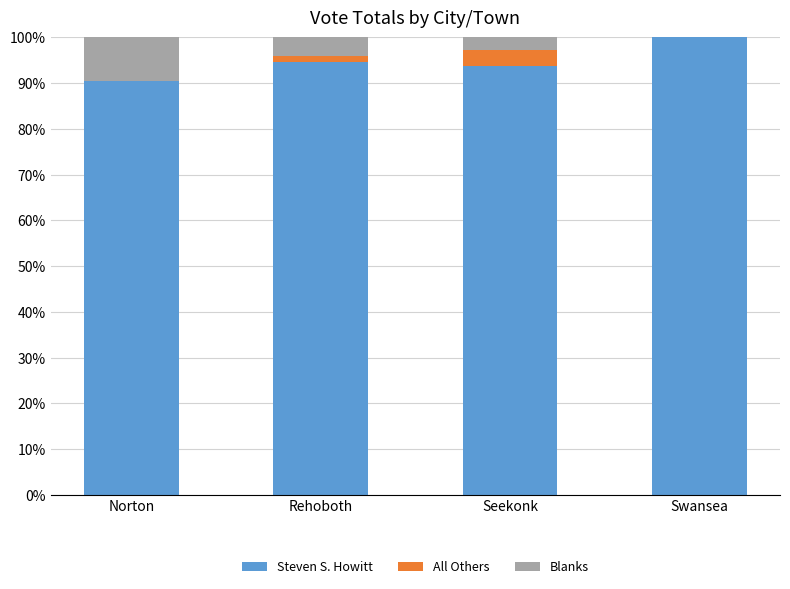

The Steven S. Howitt series shows 94.6 at Rehoboth. True or false?

True